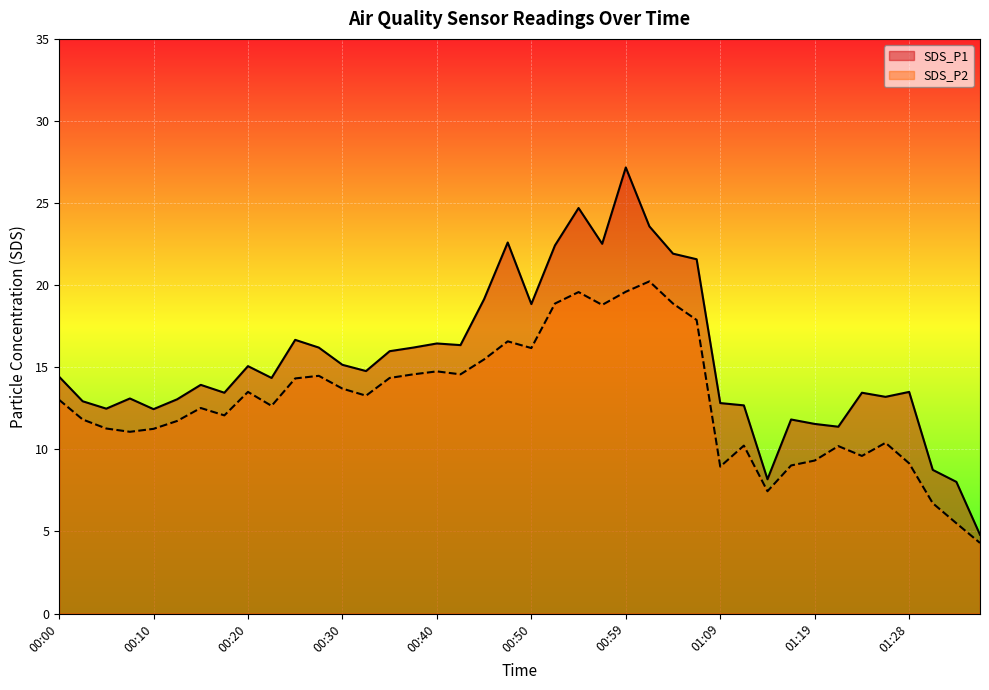

At how many categories does at least one series exceed 16?

15